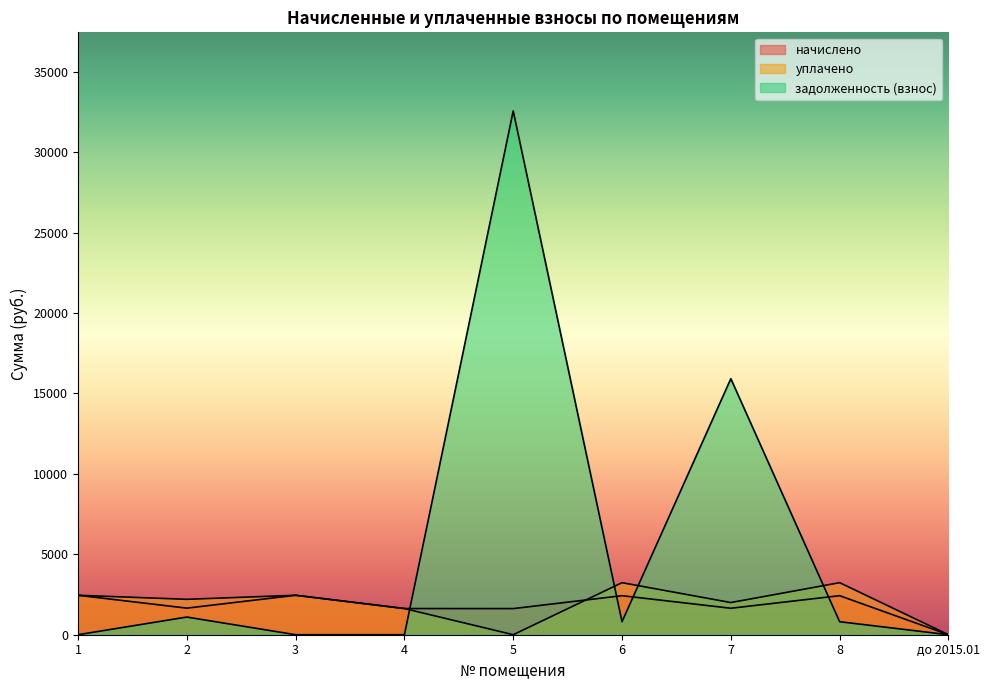

In уплачено, how many points are higher than both neighbors (excluding endpoints)?

3